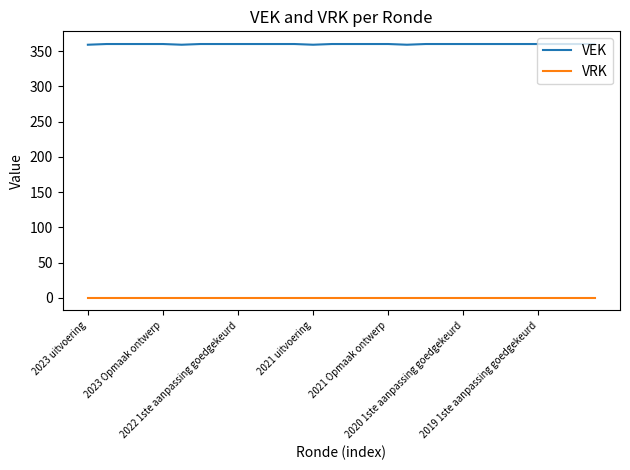

Which series has the largest total across all categories?

VEK